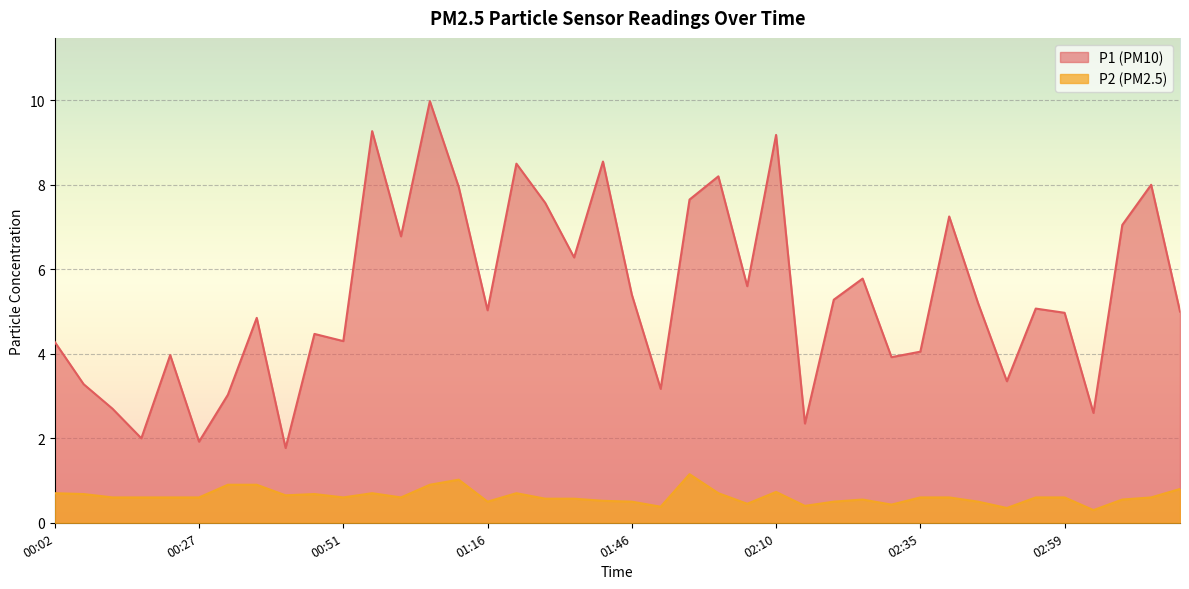

Reading left to right, extract all data points from this chart.

P1: 4.3	3.3	2.7	2.0	4.0	1.9	3.0	4.8	1.8	4.5	4.3	9.3	6.8	10.0	8.0	5.0	8.5	7.6	6.3	8.6	5.4	3.2	7.7	8.2	5.6	9.2	2.4	5.3	5.8	3.9	4.0	7.2	5.2	3.4	5.1	5.0	2.6	7.0	8.0	5.0
P2: 0.7	0.7	0.6	0.6	0.6	0.6	0.9	0.9	0.7	0.7	0.6	0.7	0.6	0.9	1.0	0.5	0.7	0.6	0.6	0.5	0.5	0.4	1.1	0.7	0.5	0.7	0.4	0.5	0.6	0.4	0.6	0.6	0.5	0.3	0.6	0.6	0.3	0.6	0.6	0.8